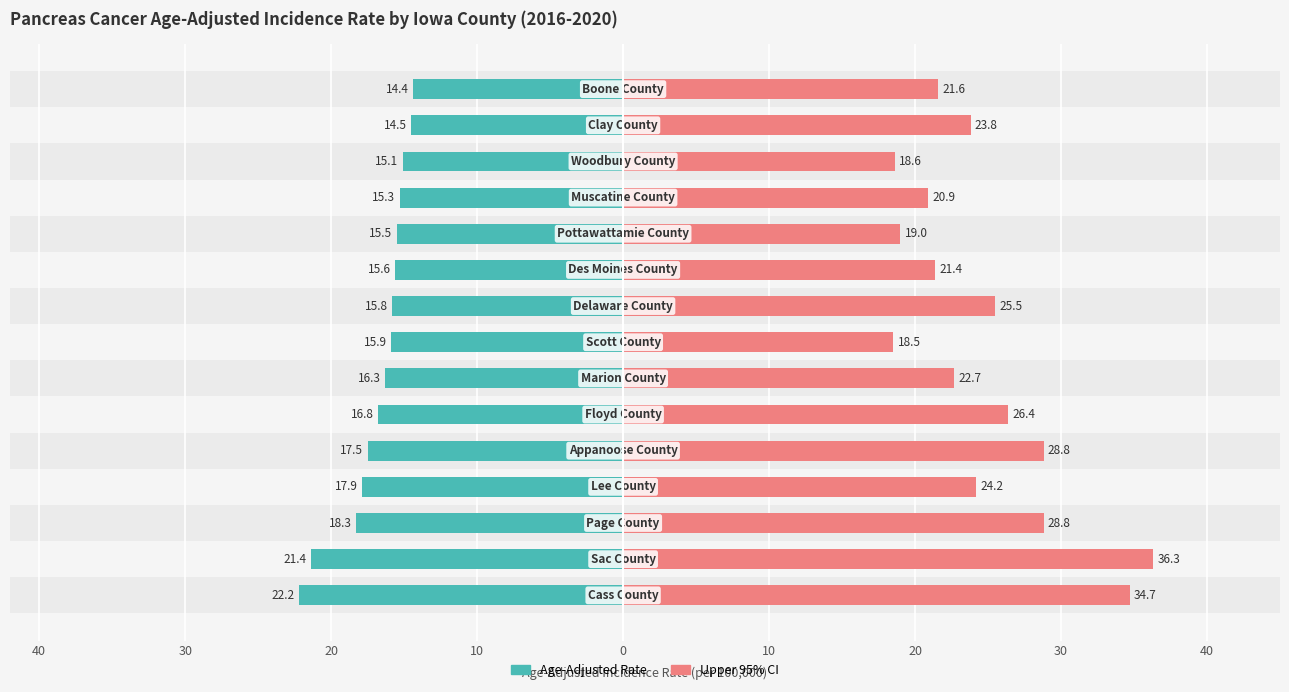

What is the spread (max minus min) of values at 20?

47.1